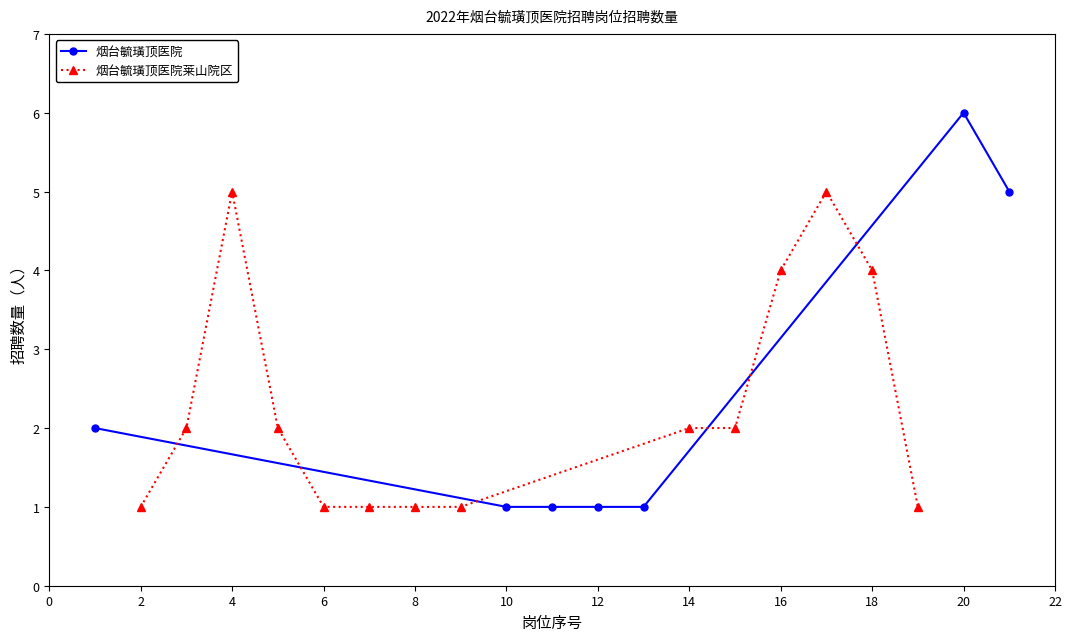

Where is the first local maximum for 烟台毓璜顶医院莱山院区?

4